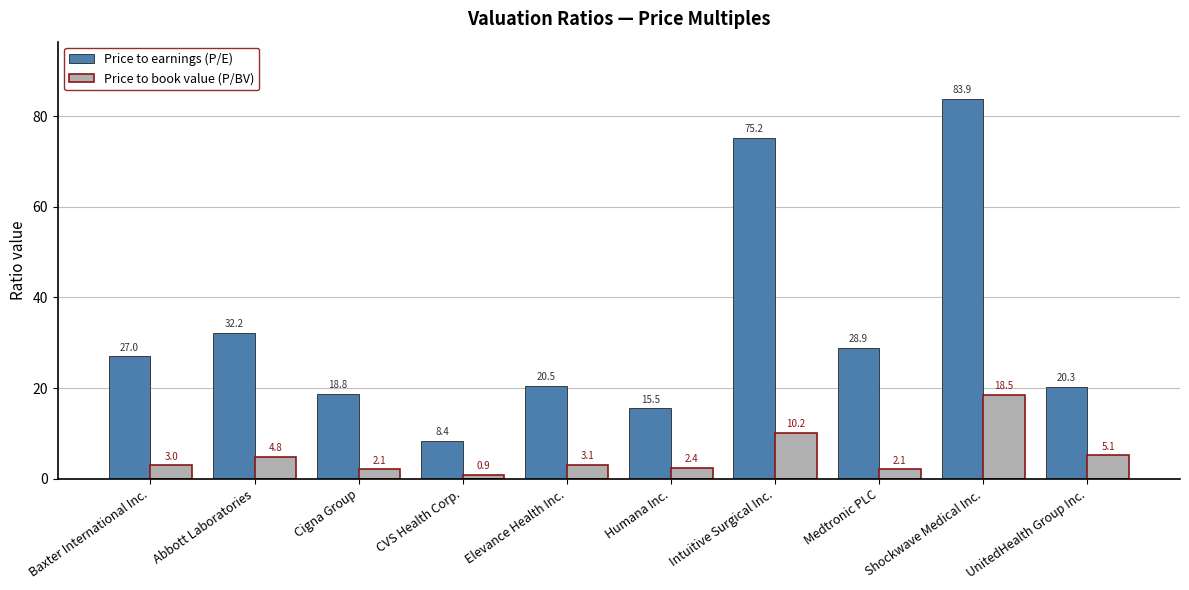

Reading left to right, extract all data points from this chart.

Price to earnings (P/E): 27.0	32.2	18.8	8.4	20.5	15.5	75.2	28.9	83.9	20.3
Price to book value (P/BV): 3.0	4.8	2.1	0.9	3.1	2.4	10.2	2.1	18.5	5.1